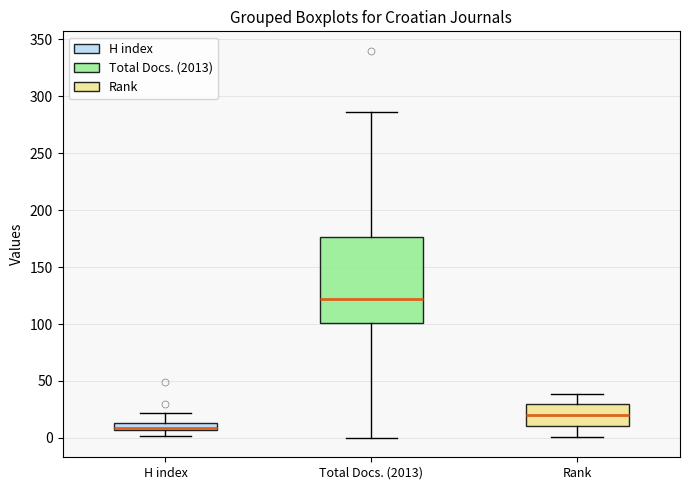

Comparing the boxes themselves (not the whiskers), which one is the tallest?

Total Docs. (2013)